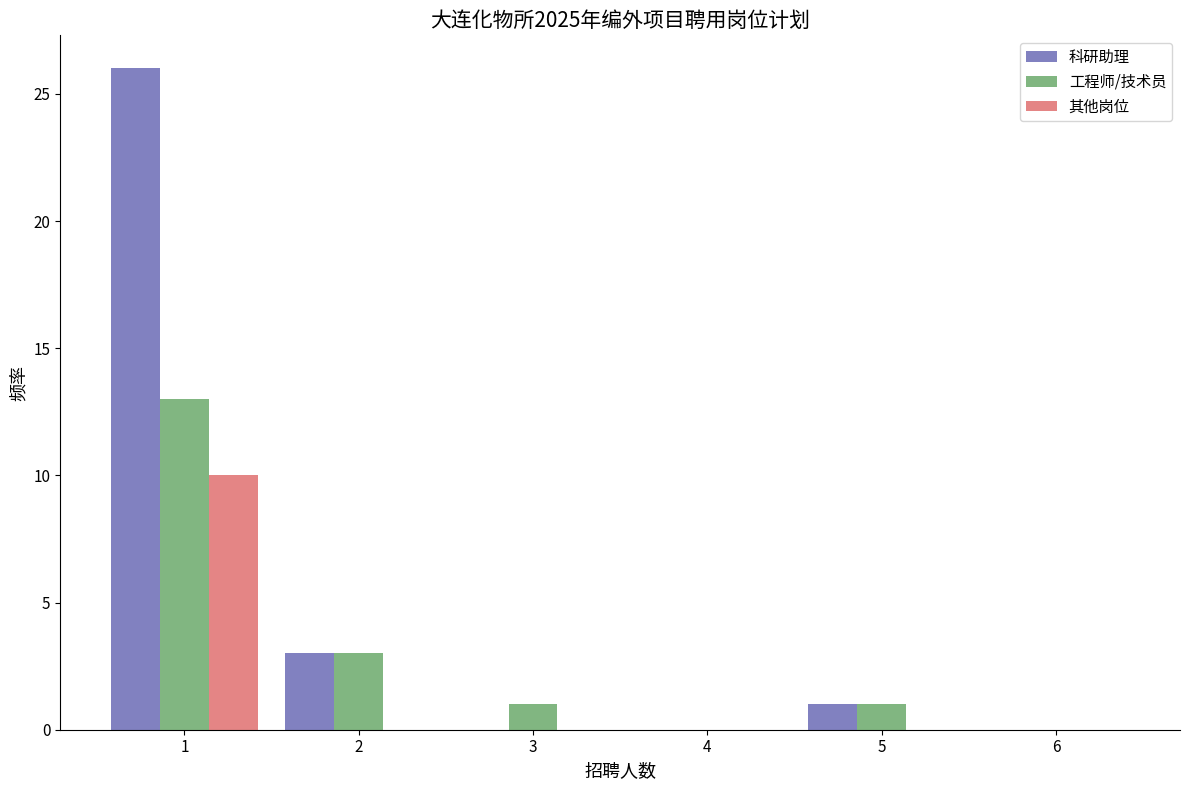

Reading left to right, extract all data points from this chart.

科研助理: 1=26	2=3	3=0	4=0	5=1	6=0
工程师/技术员: 1=13	2=3	3=1	4=0	5=1	6=0
其他岗位: 1=10	2=0	3=0	4=0	5=0	6=0